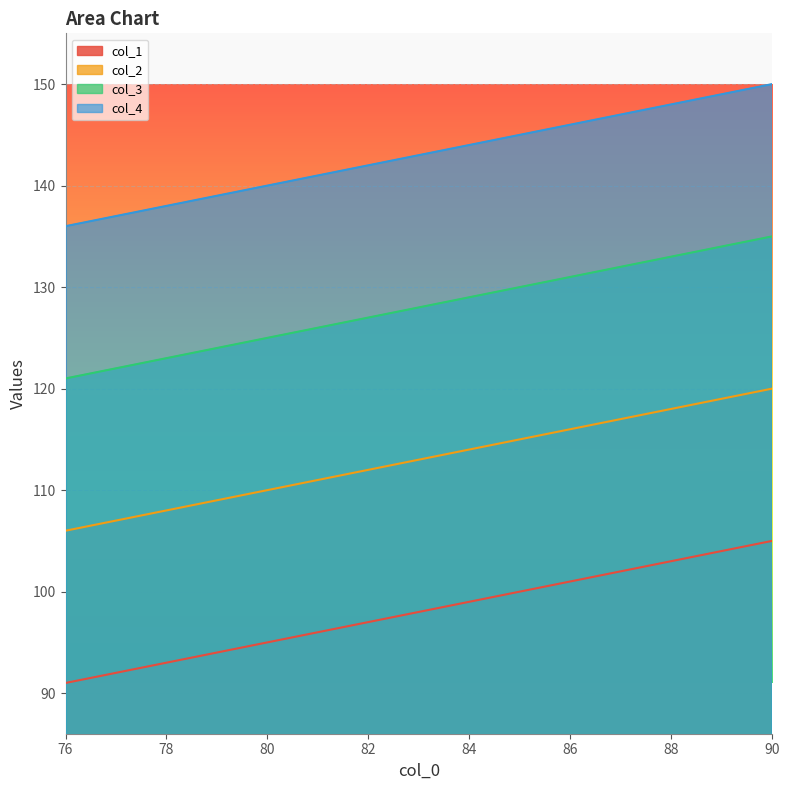

At which label does col_2 reach its minimum?

76